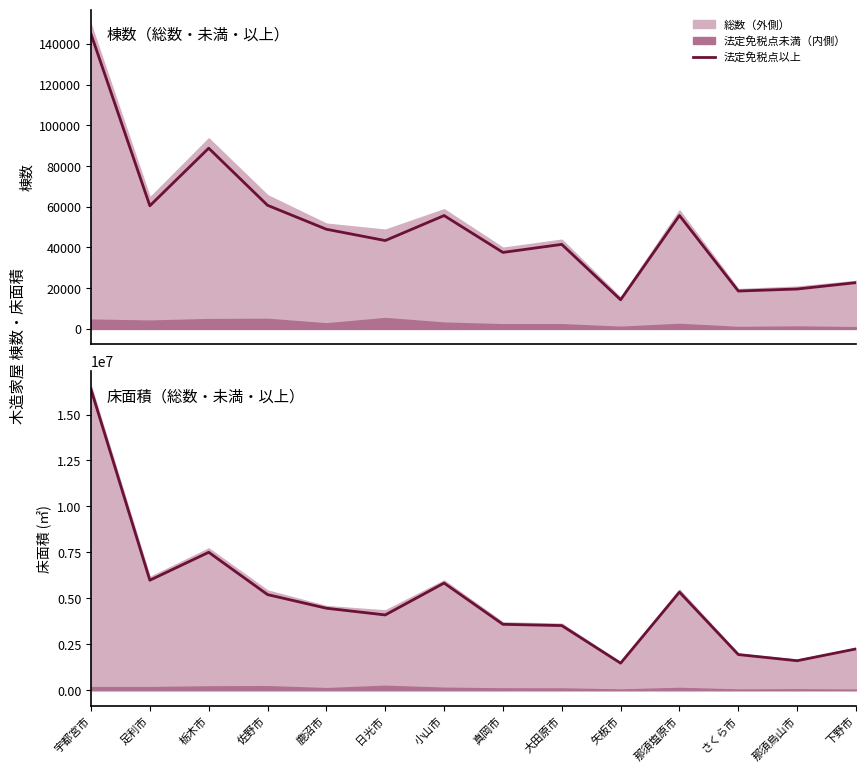

Read the 法定免税点以上棟数 value at さくら市.

18618